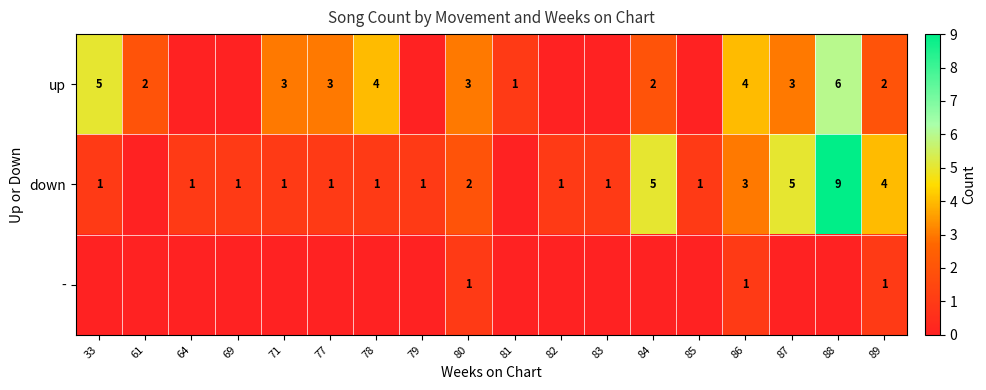

The up series shows 2 at 89. True or false?

True